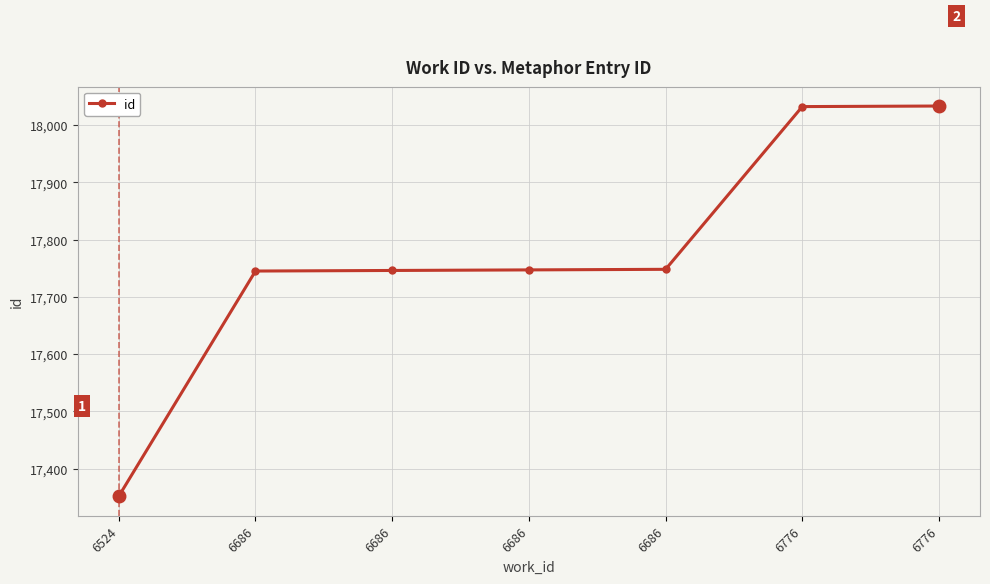

Reading left to right, transcribe all the data shown in this chart.

17352	17745	17746	17747	17748	18032	18033